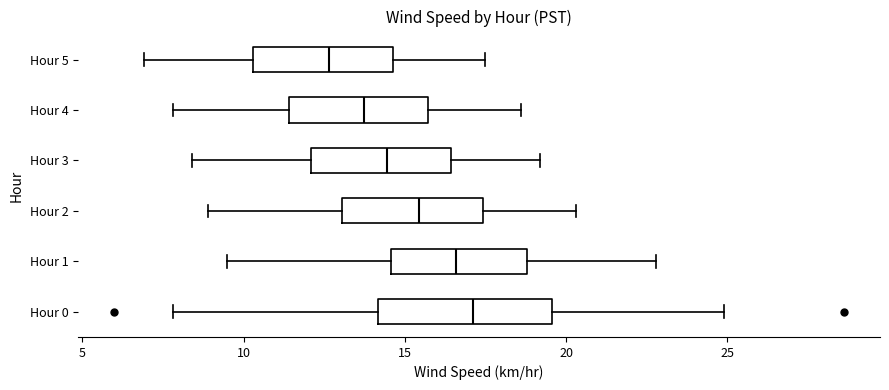

Comparing the boxes themselves (not the whiskers), which one is the widest?

Hour 0